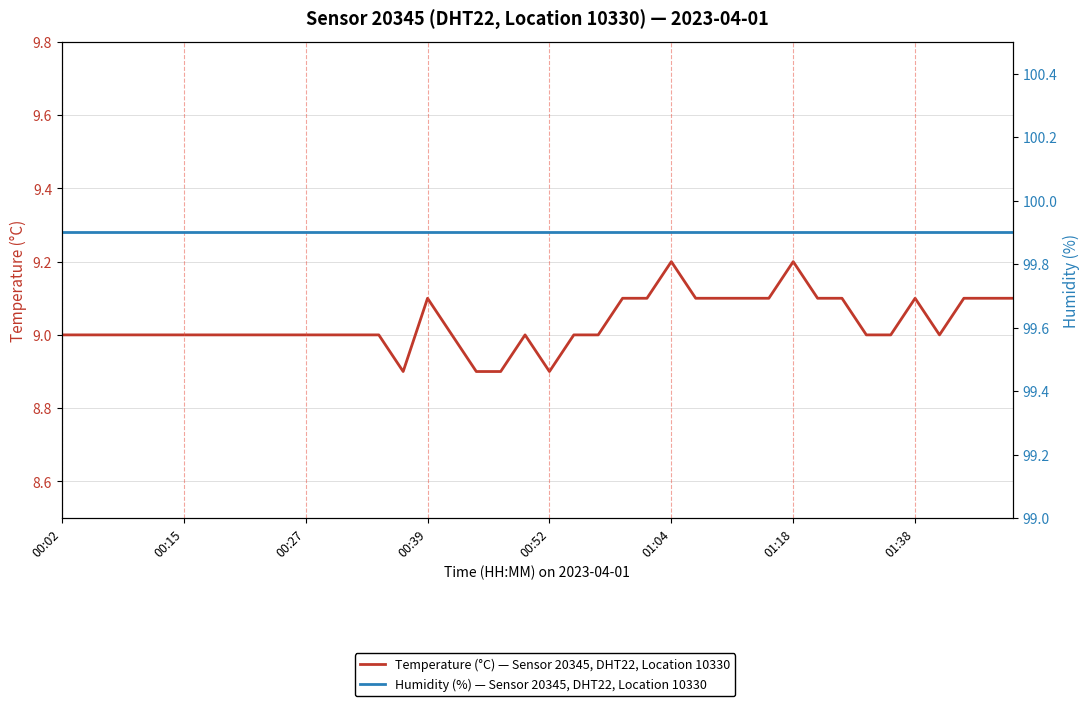

What is the sum of the Humidity (%) — Sensor 20345, DHT22, Location 10330 values at 27 and 10?

199.8